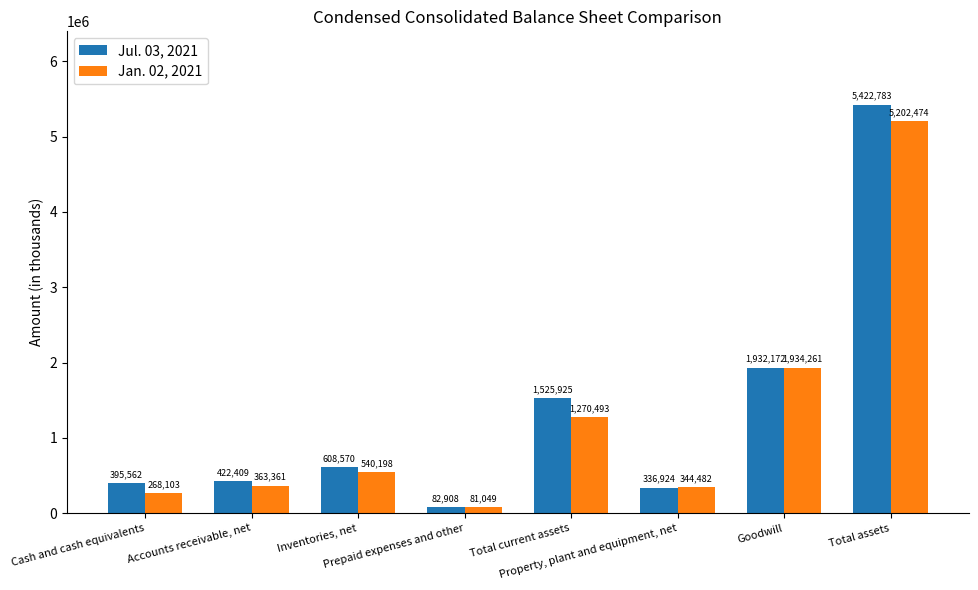

Which series has the widest spread of values?

Jul. 03, 2021